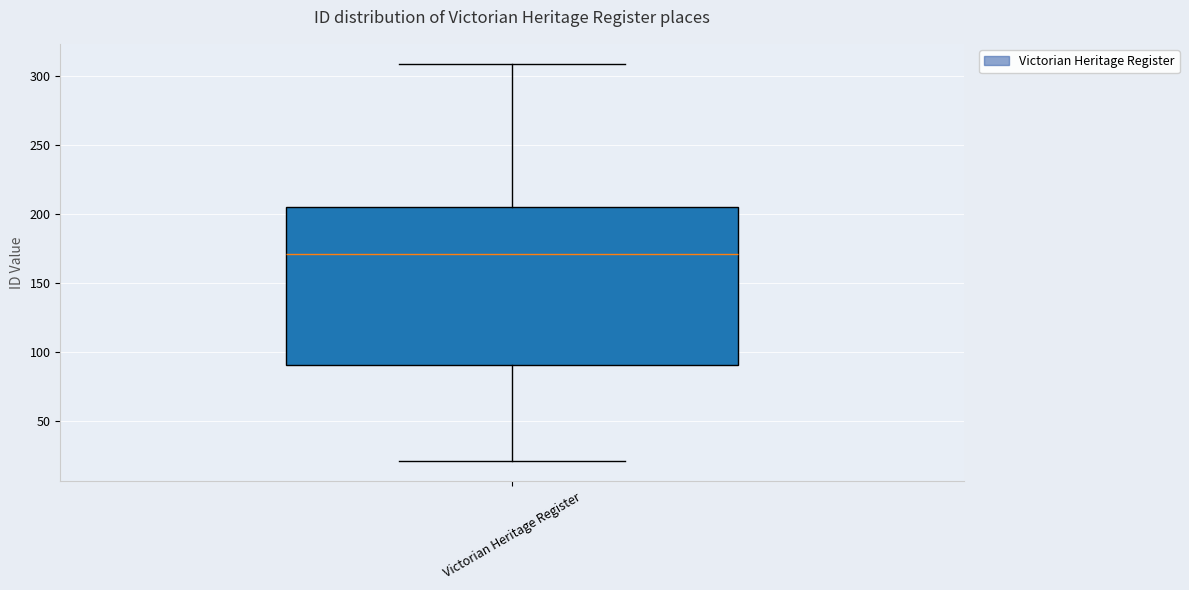

Read this box plot against the y-axis: the position of the median line, the range covered by the box, and the ends of both whiskers. The values are not printed on the chart, so give them approximately, as read against the axis.

median 170, box 90 to 205, whiskers 20 to 310